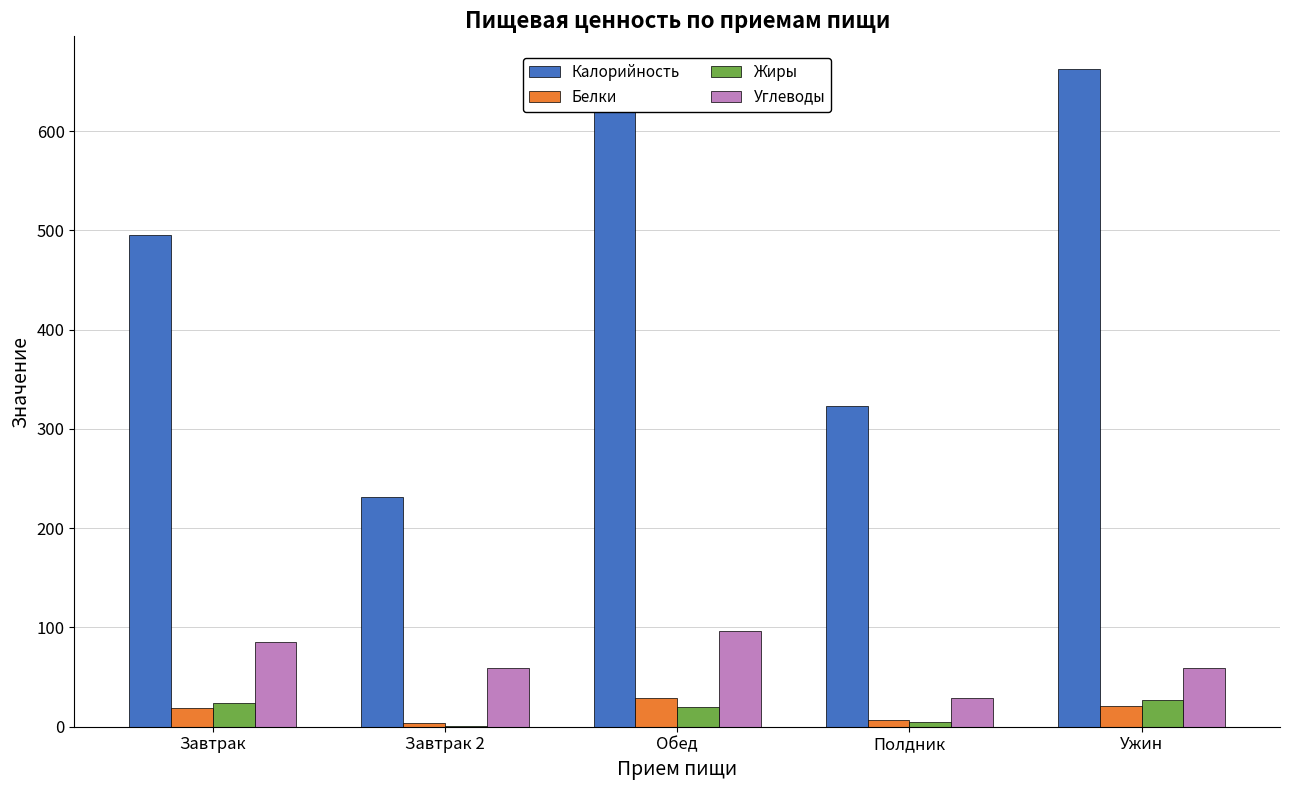

Read the Белки value at Обед.

29.0